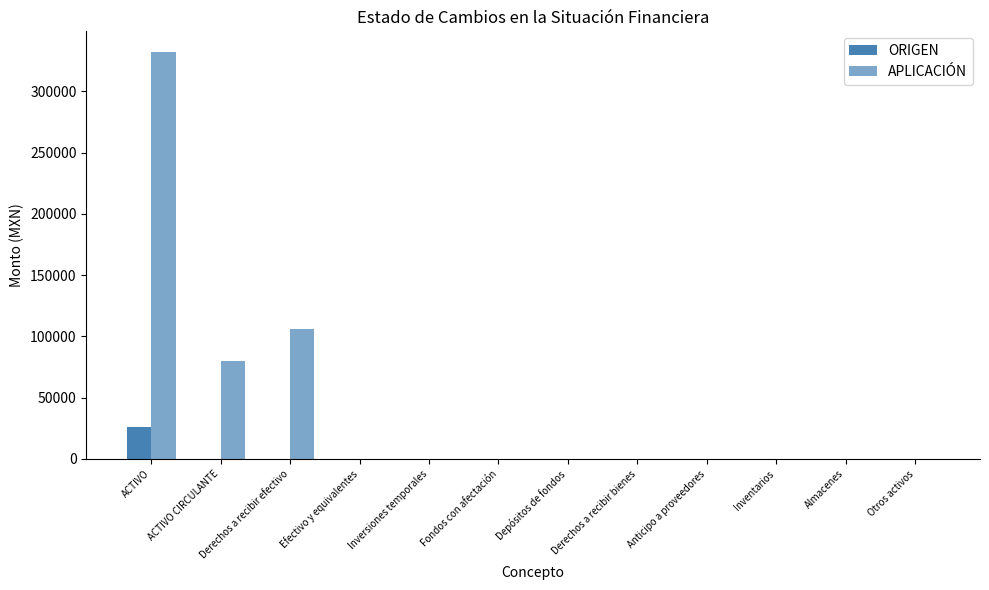

At which label does APLICACIÓN reach its minimum?

Efectivo y equivalentes